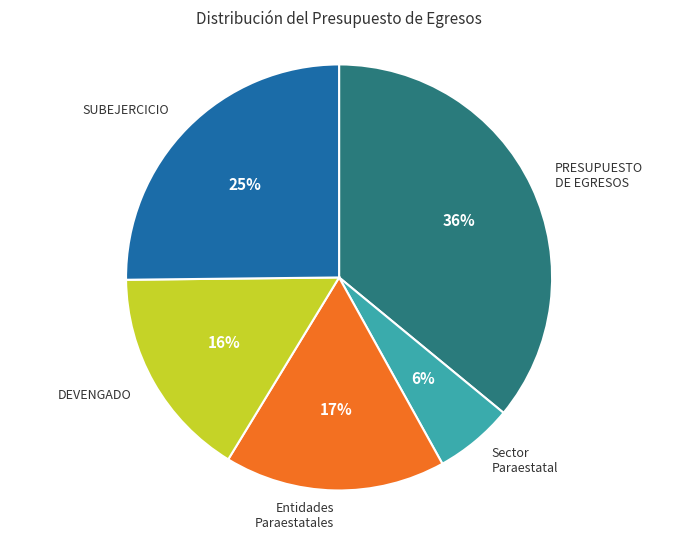

To the nearest percent, what is the difference between the largest and smallest slice percentages?

30%